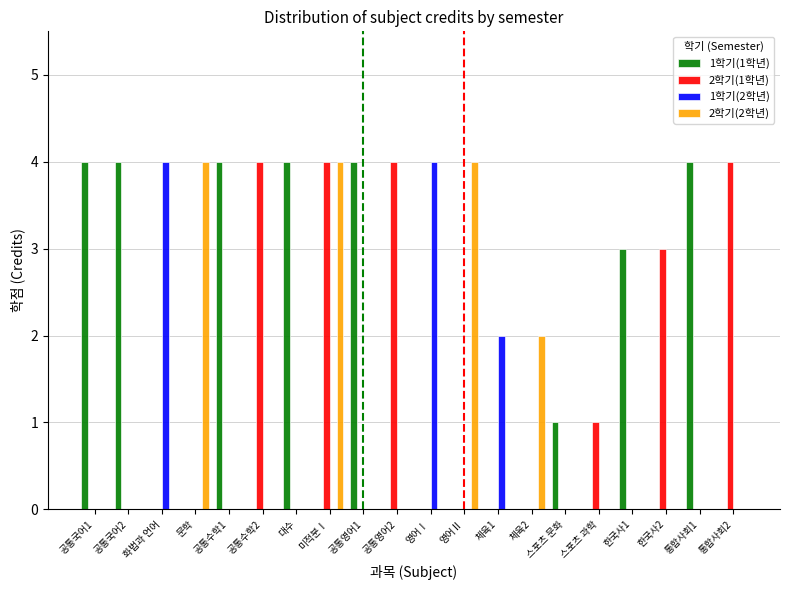

How many 2학기(1학년) values are between 0 and 3?

16